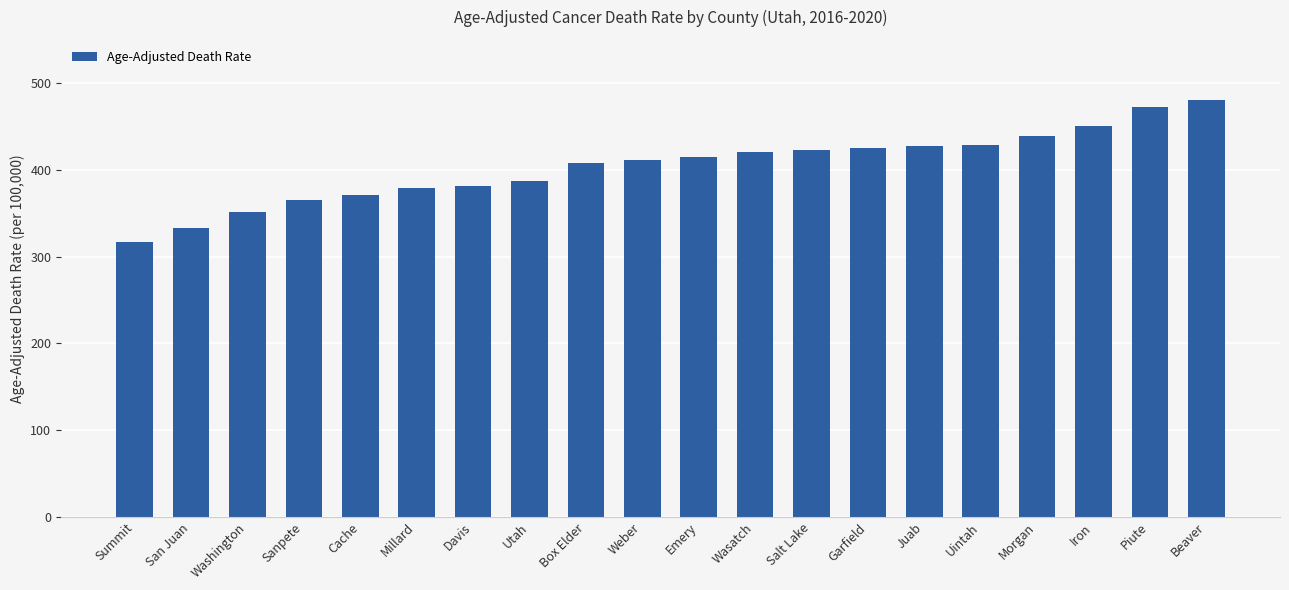

What is the ratio of the value at Beaver to the value at Cache?

1.3